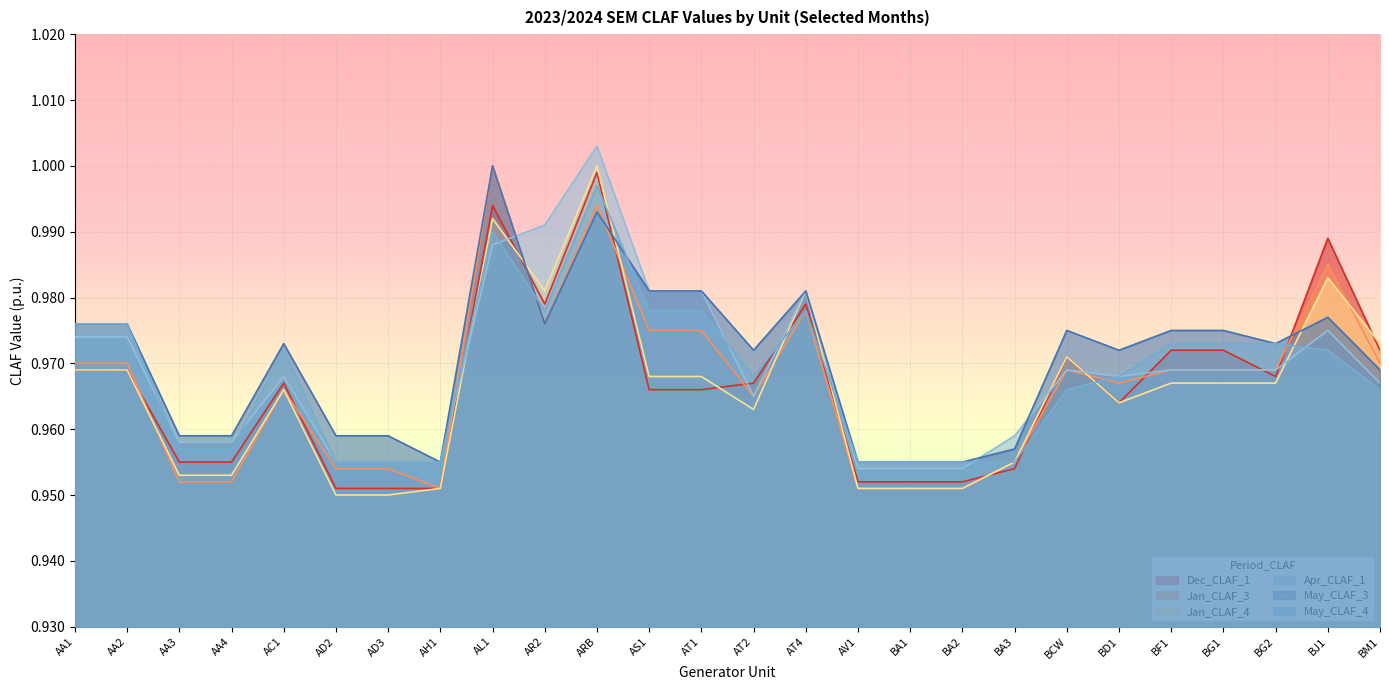

How many interior local valleys does the Jan_CLAF_4 series have?

3